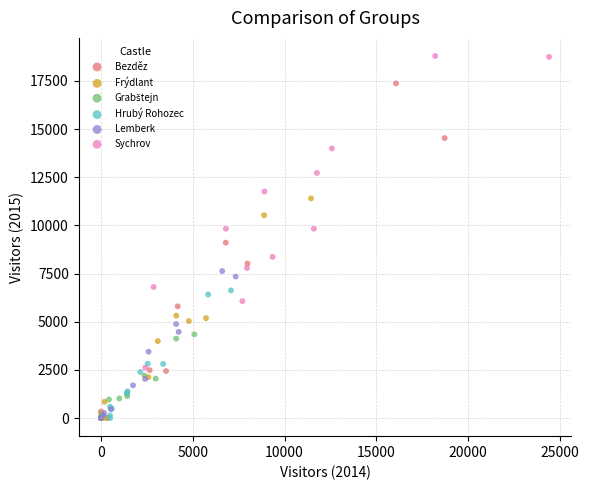

Which series has the widest spread of Y values?

Bezděz